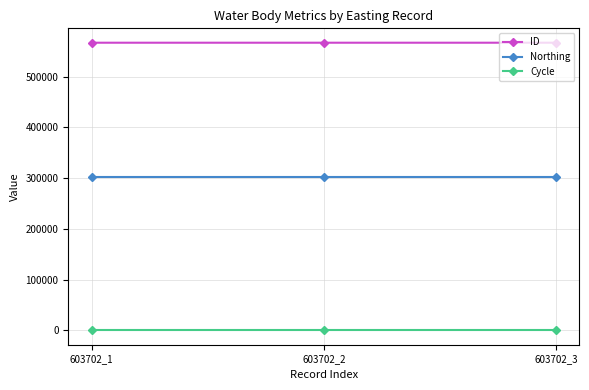

The value of Northing at 603702_2 is 62846. True or false?

False